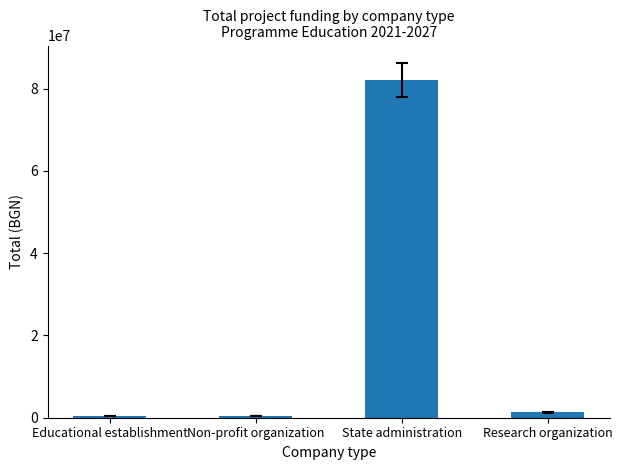

What position from the left is Non-profit organization?

2